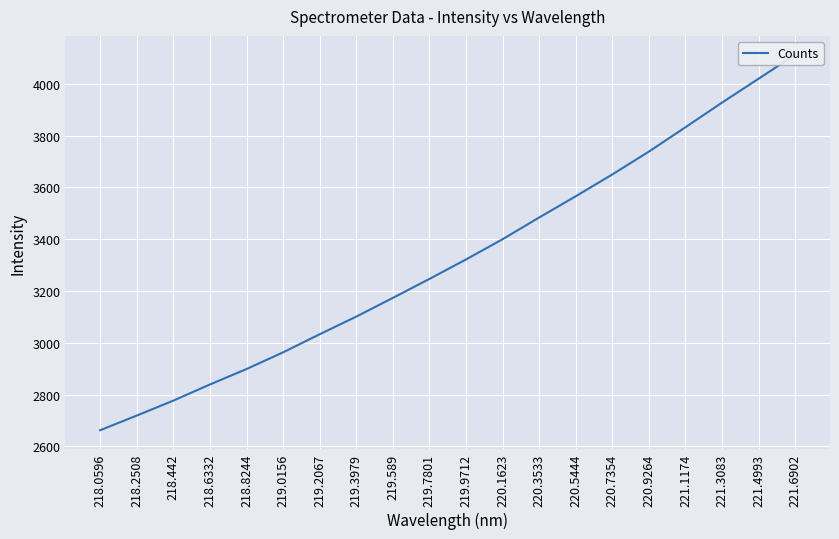

Read the value at 219.9712.

3321.7